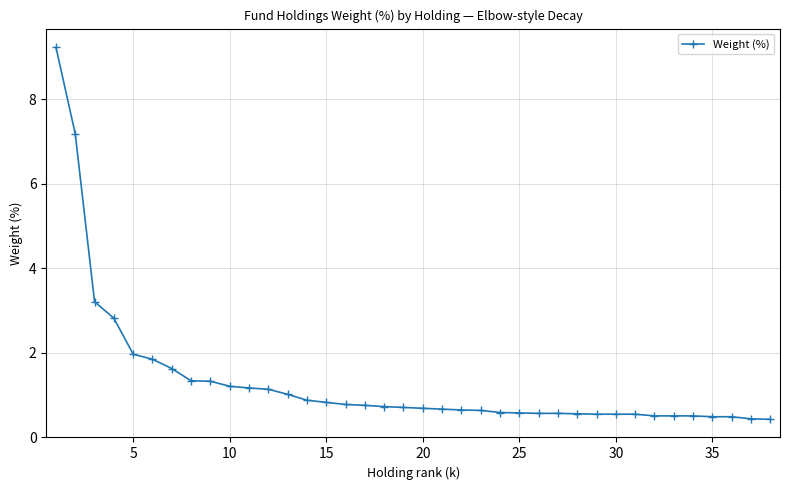

What is the minimum value shown in the chart?

0.4